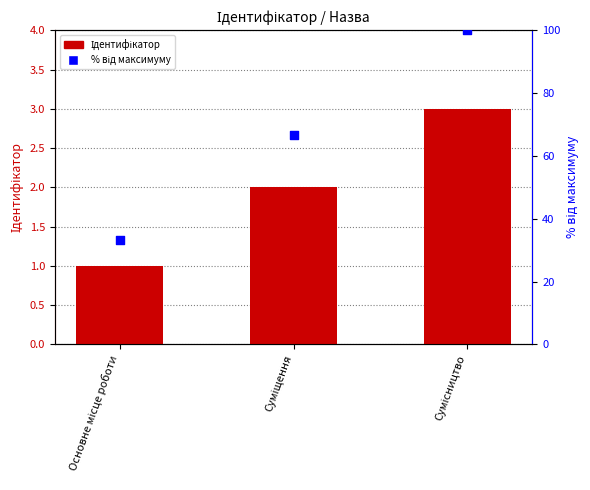

Which series reaches the maximum Y coordinate?

% від максимуму